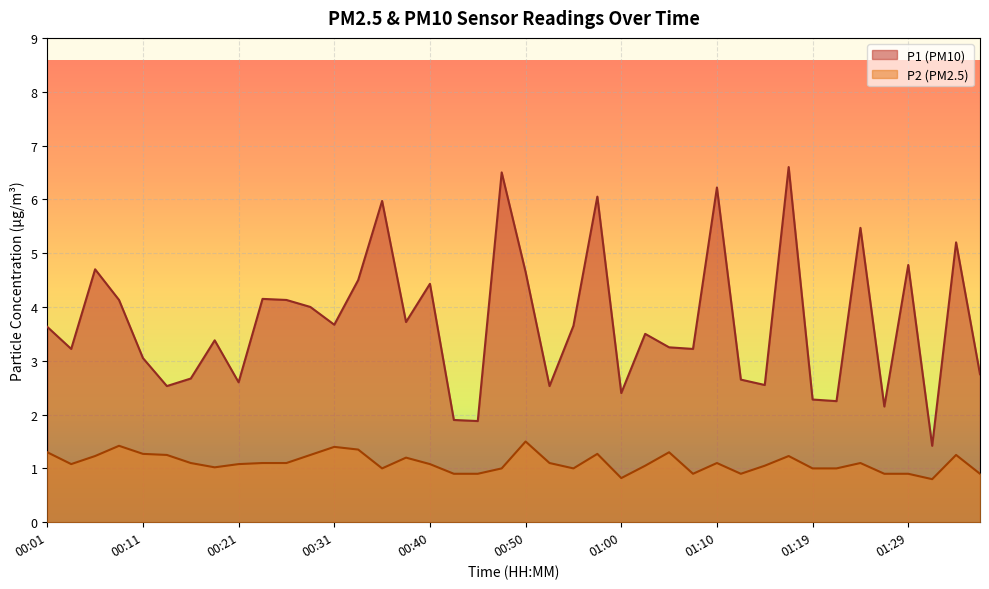

How many lines are shown in the chart?

2